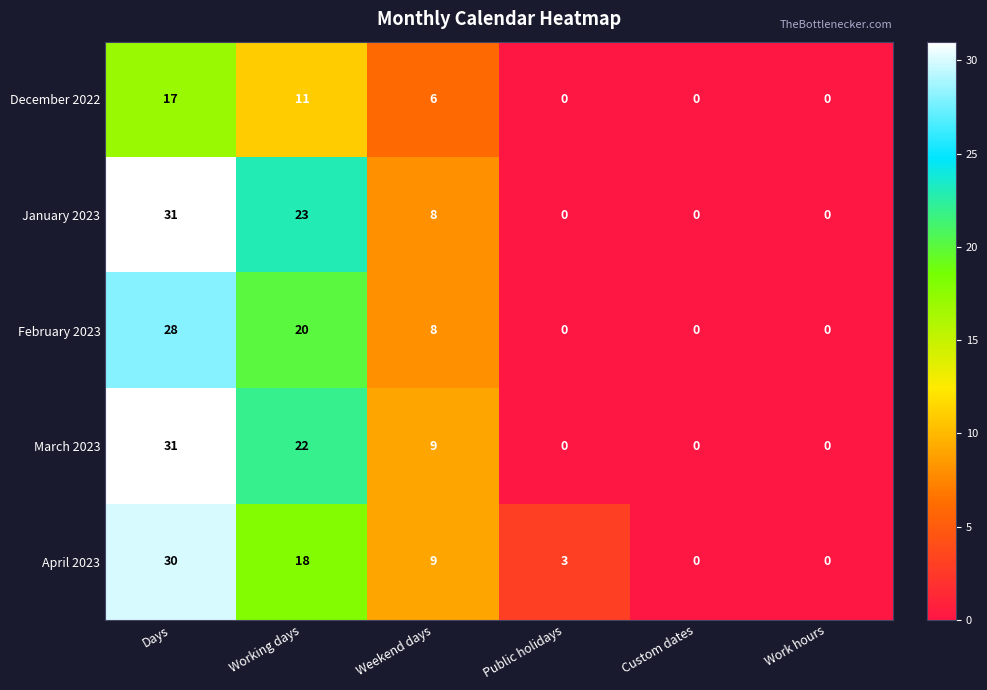

The value of April 2023 at Public holidays is 1. True or false?

False